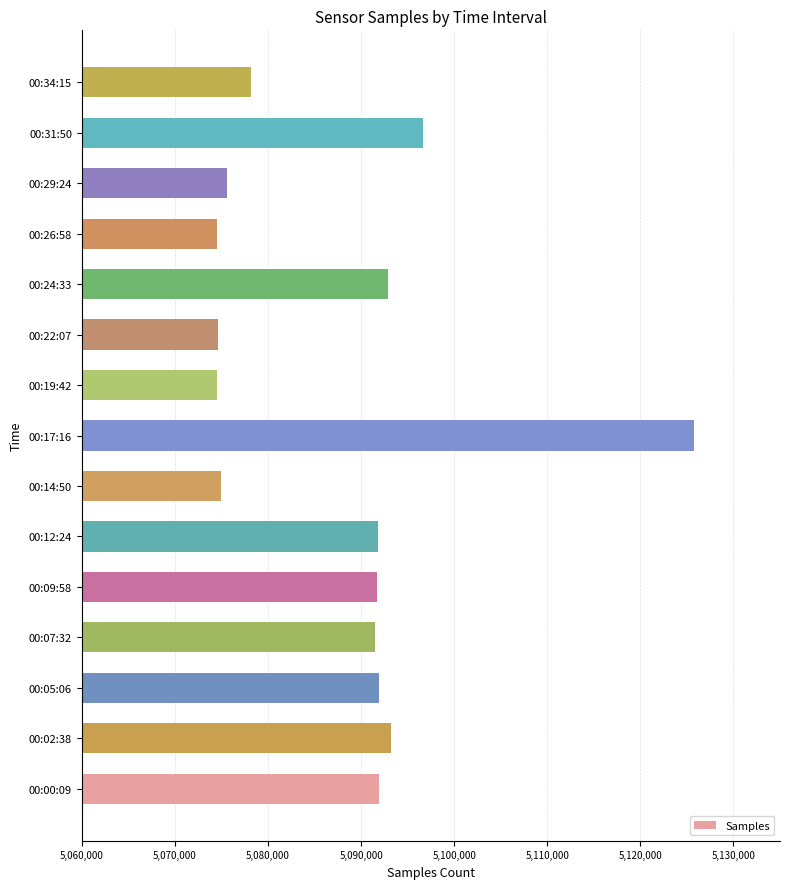

Where is the data nearest to the value 5100129?

00:31:50